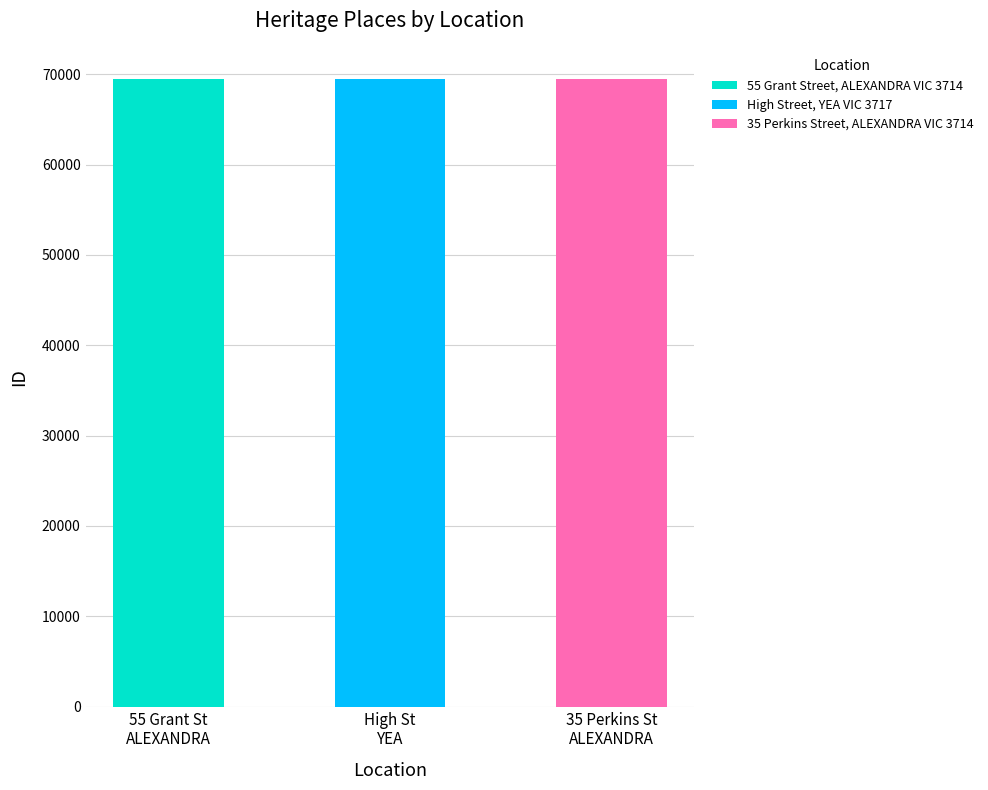

Does the chart contain any negative values?

No